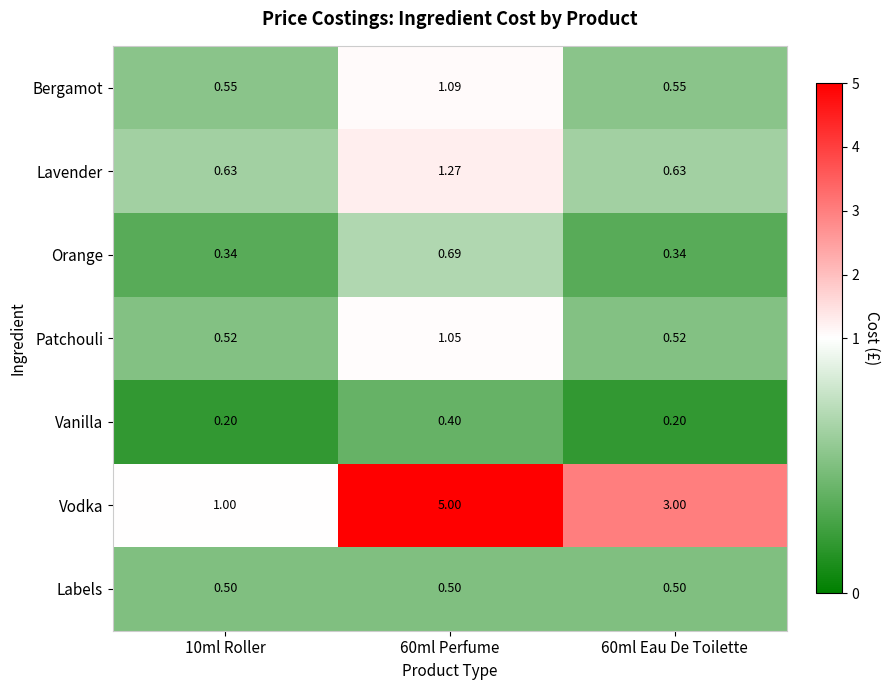

Count the number of data series in this chart.

7